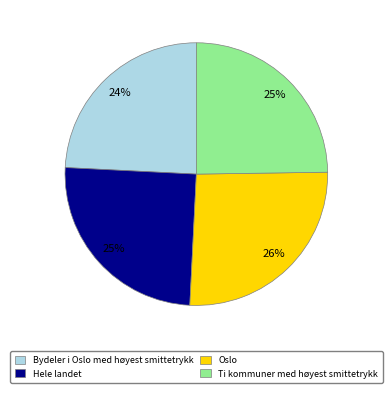

To the nearest percent, what is the difference between the largest and smallest slice percentages?

2%